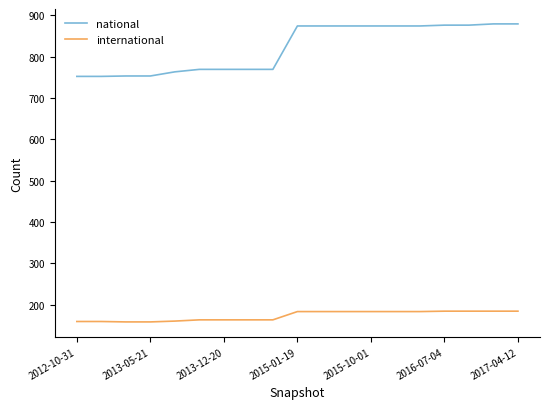

What is the maximum value shown in the chart?

879